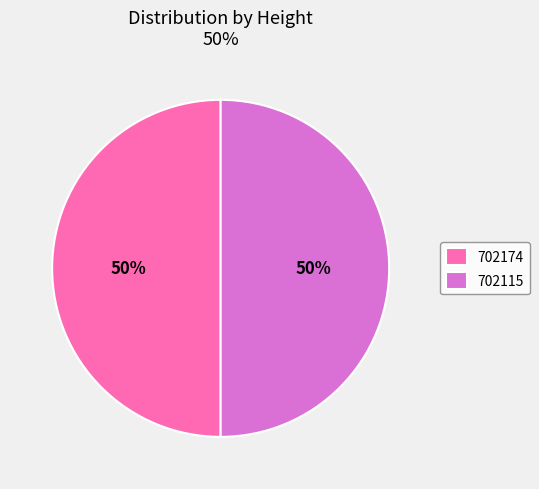

What percentage is the 702115 slice, to the nearest percent?

50%